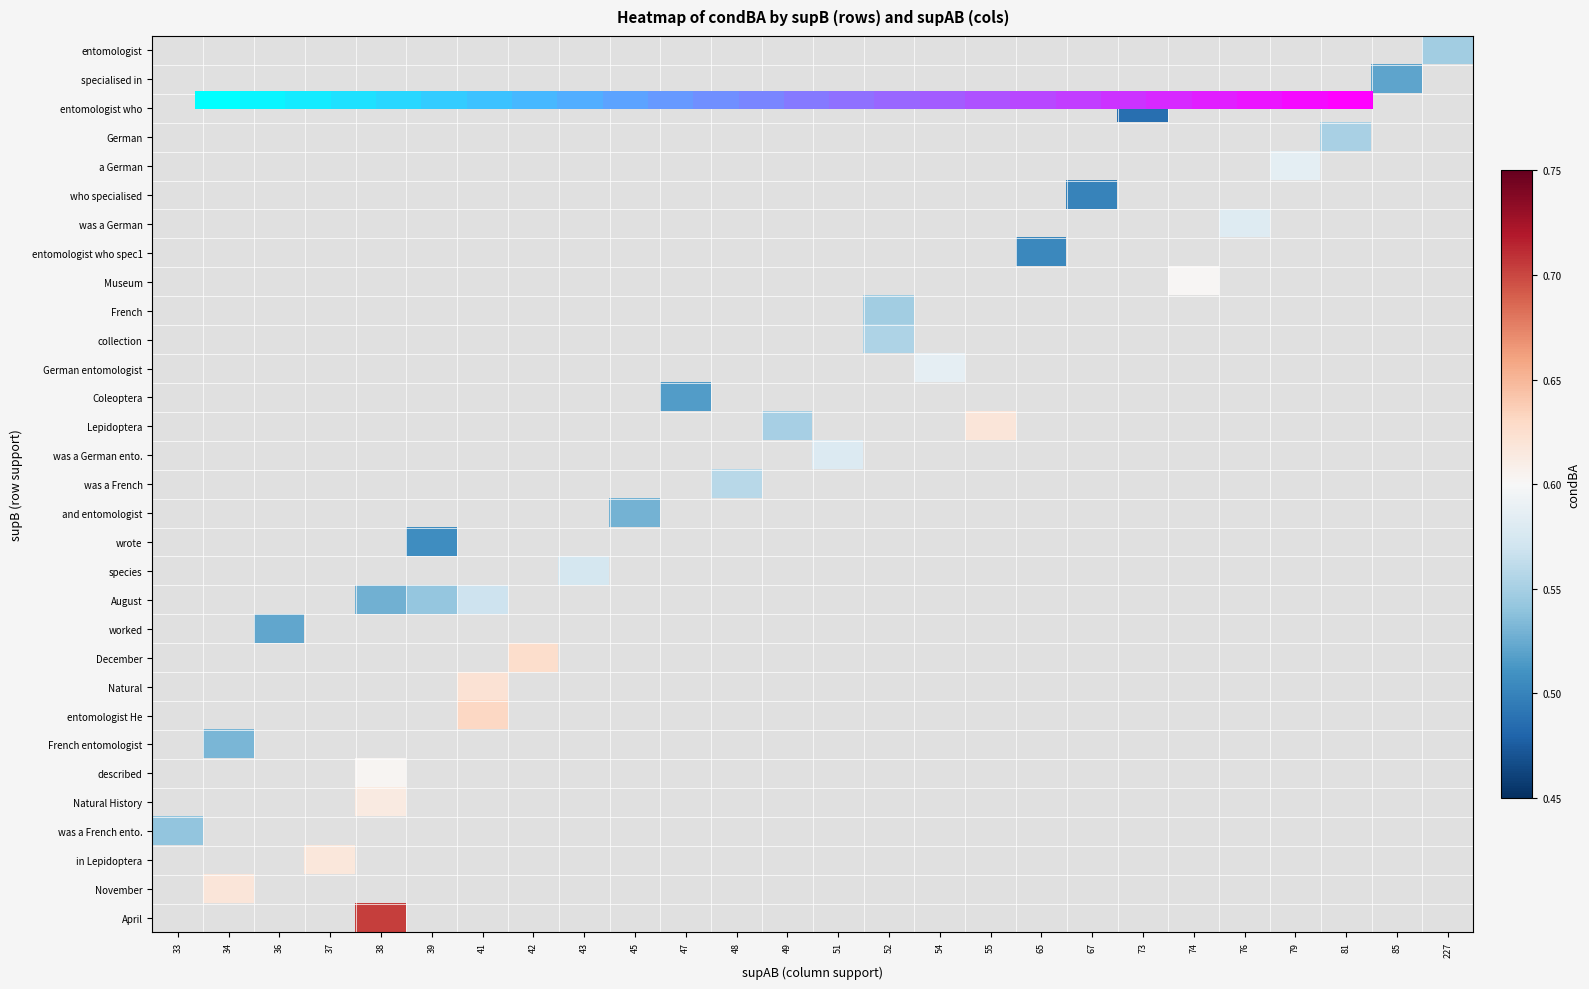

At how many categories does at least one series exceed 0?

26